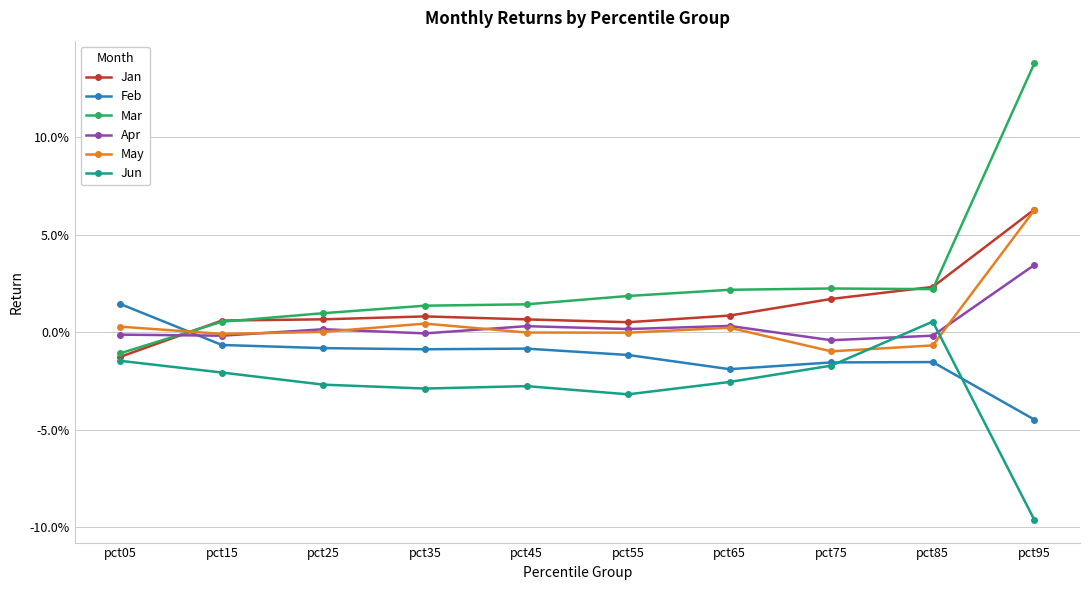

Where is the first local minimum for May?

pct15